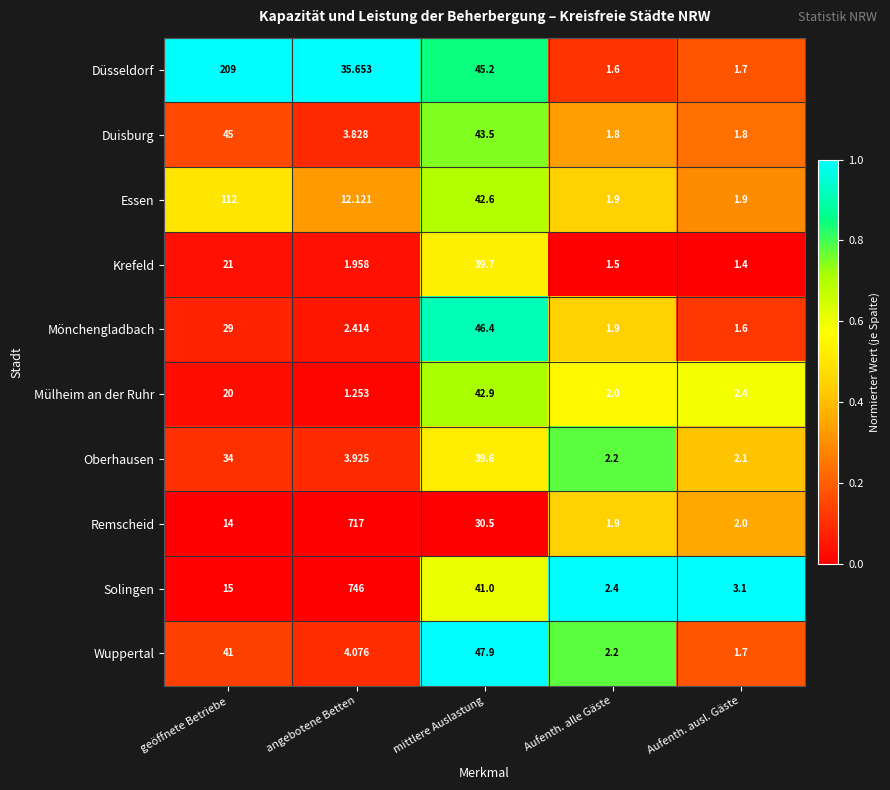

How many categories are shown in the chart?

5